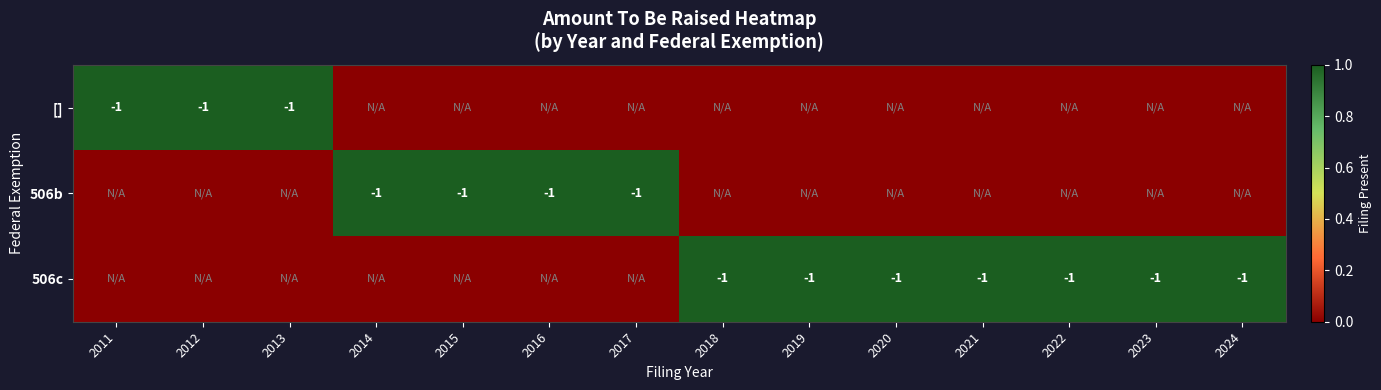

What is the difference between the highest and lowest values at 2019?

1